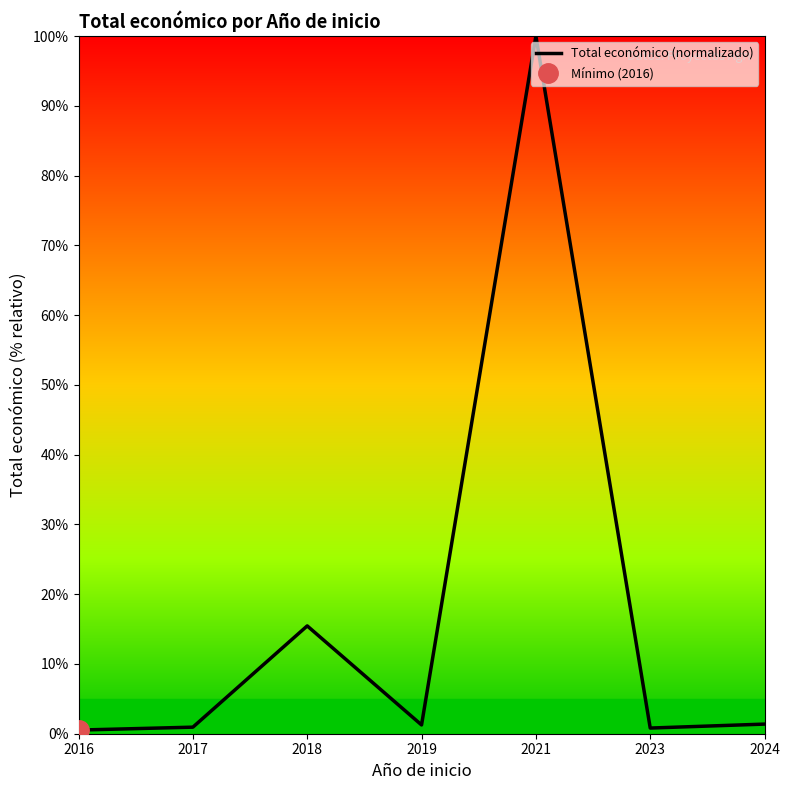

Count the number of categories in the chart.

7